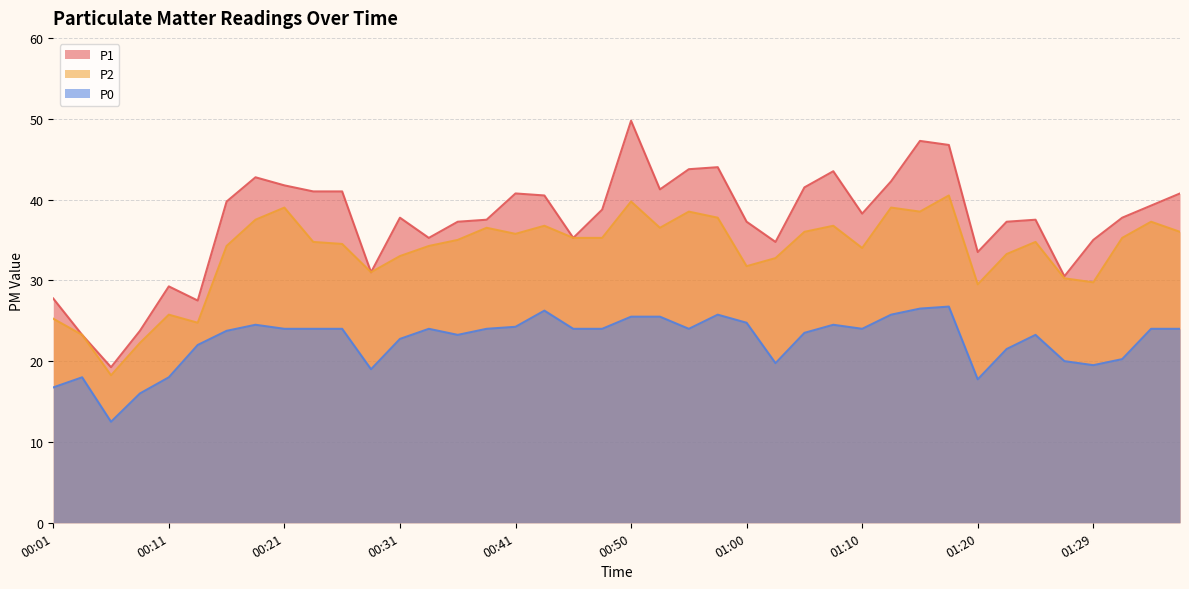

What is the total value across all series at 00:55?

106.2